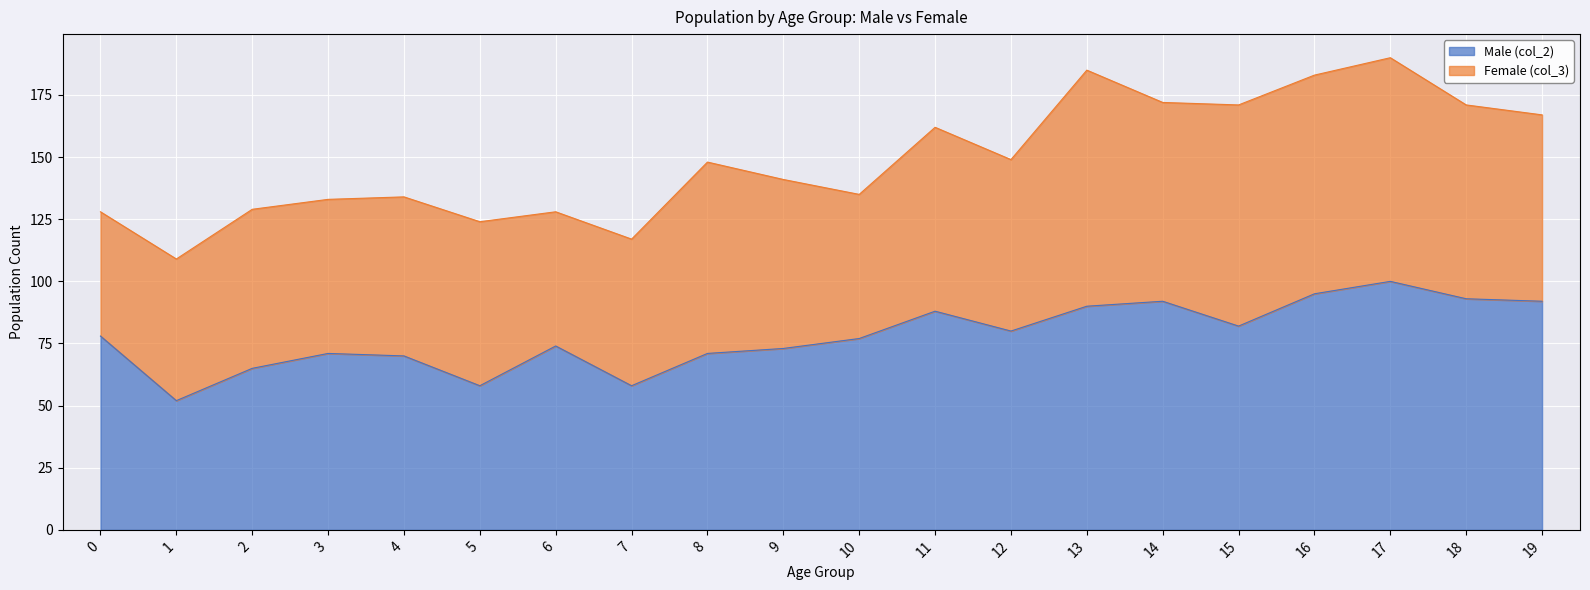

What is the difference between the second highest and minimum values?

43